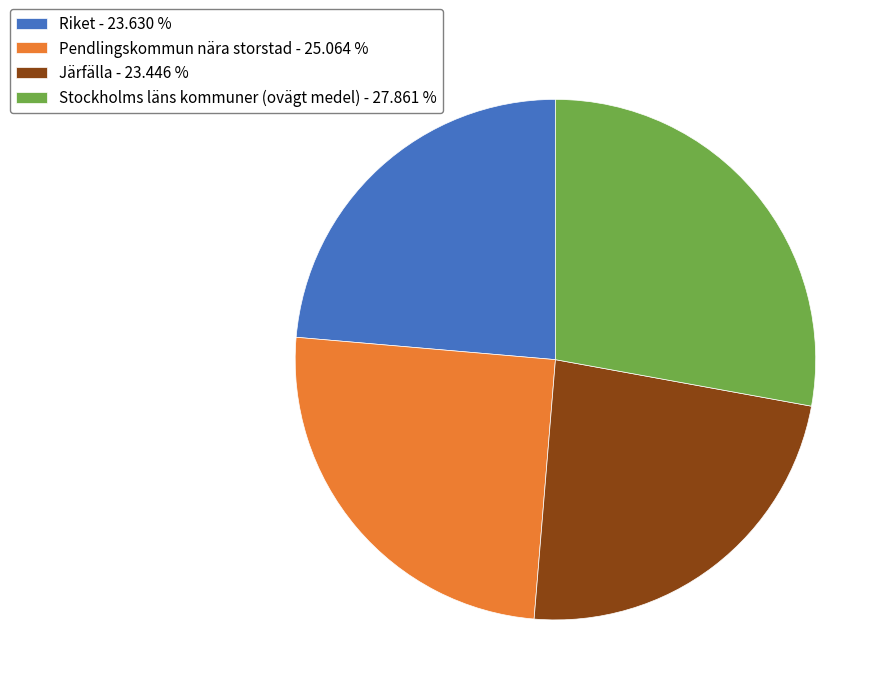

Is there a majority slice in this chart?

No